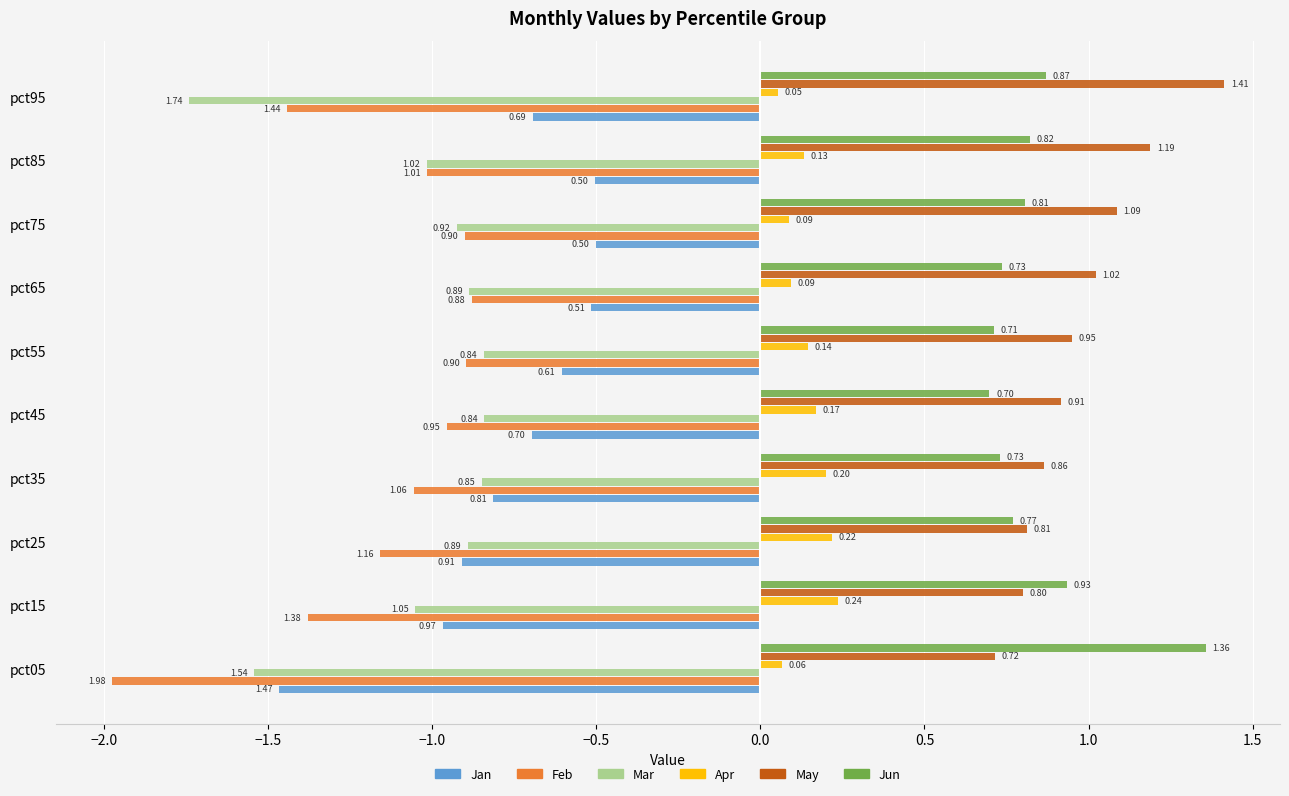

Which series has the largest total across all categories?

May